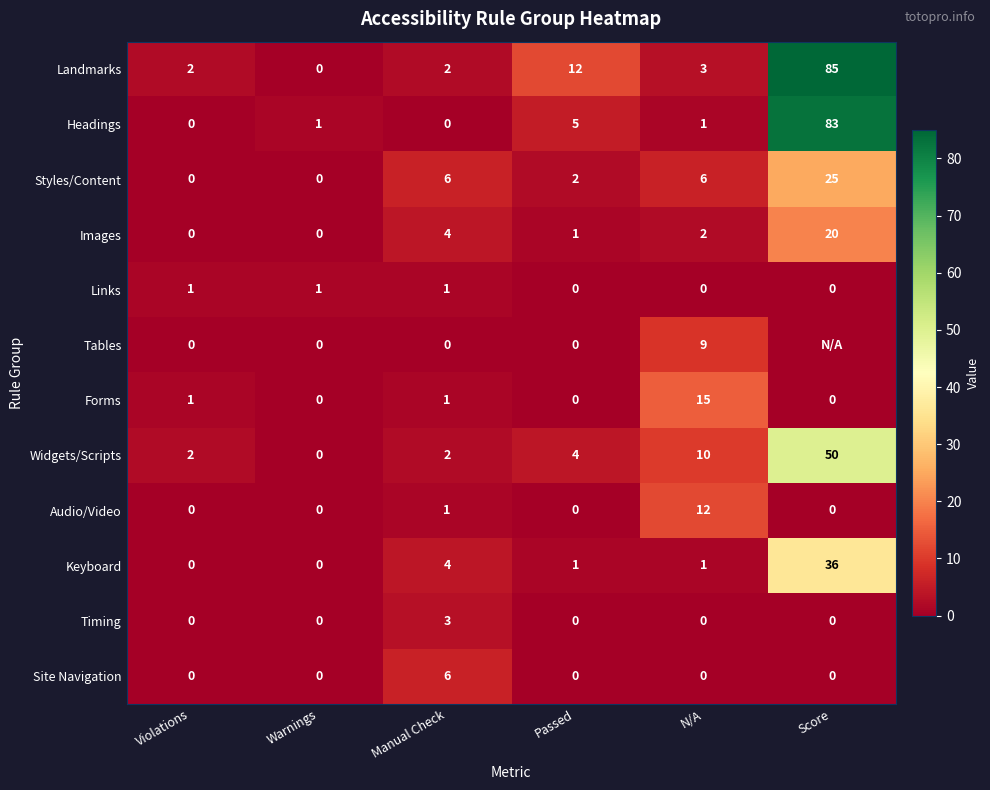

What is the difference between the maximum and minimum values in the Site Navigation series?

6